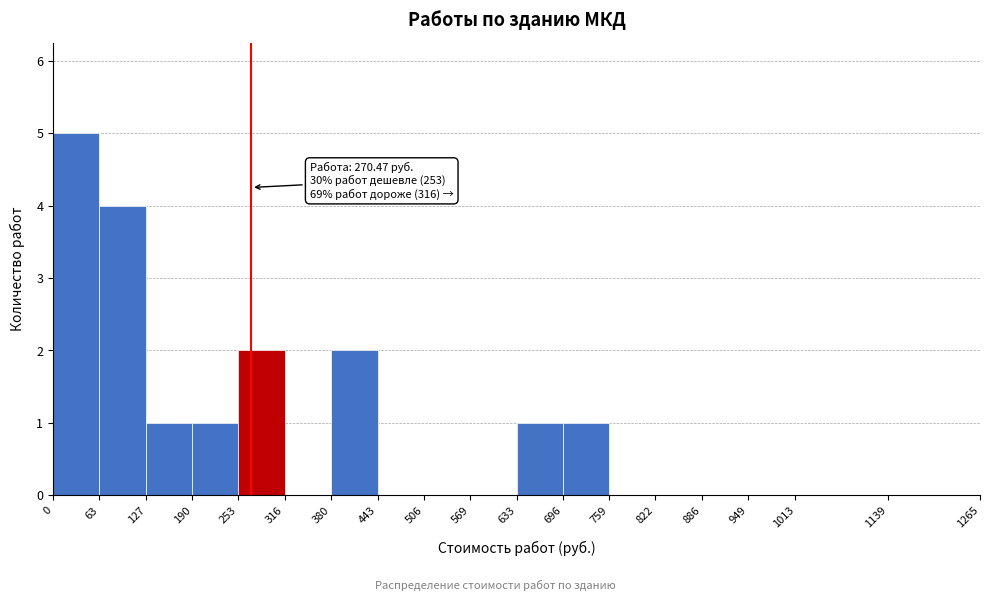

Over which range of the x-axis is the bar tallest?

0 to 63